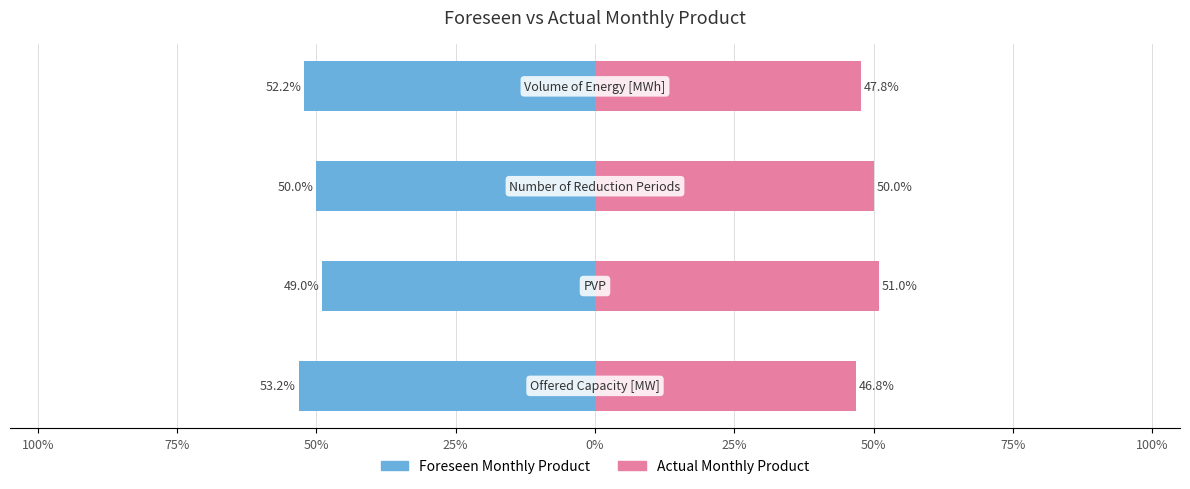

Reading left to right, extract all data points from this chart.

Foreseen Monthly Product: -53.2	-49.0	-50.0	-52.2
Actual Monthly Product: 46.8	51.0	50.0	47.8